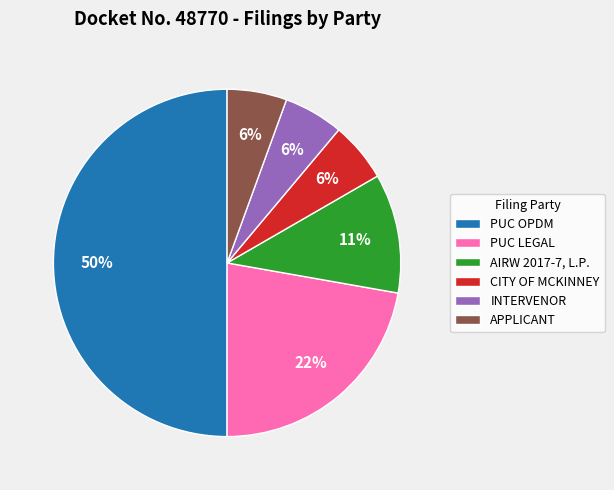

To the nearest percent, what is the difference between the PUC OPDM and APPLICANT slice percentages?

44%